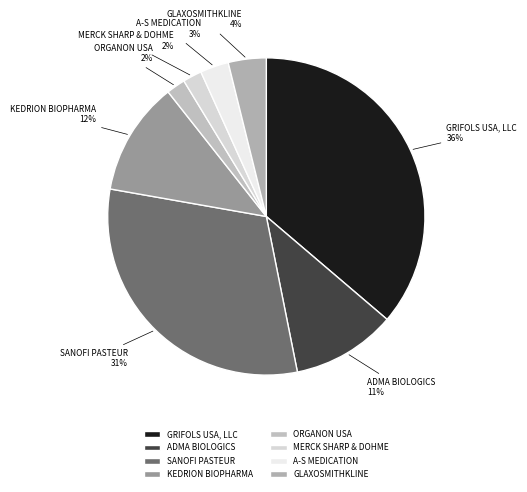

The GRIFOLS USA, LLC slice represents 27% of the pie. True or false?

False